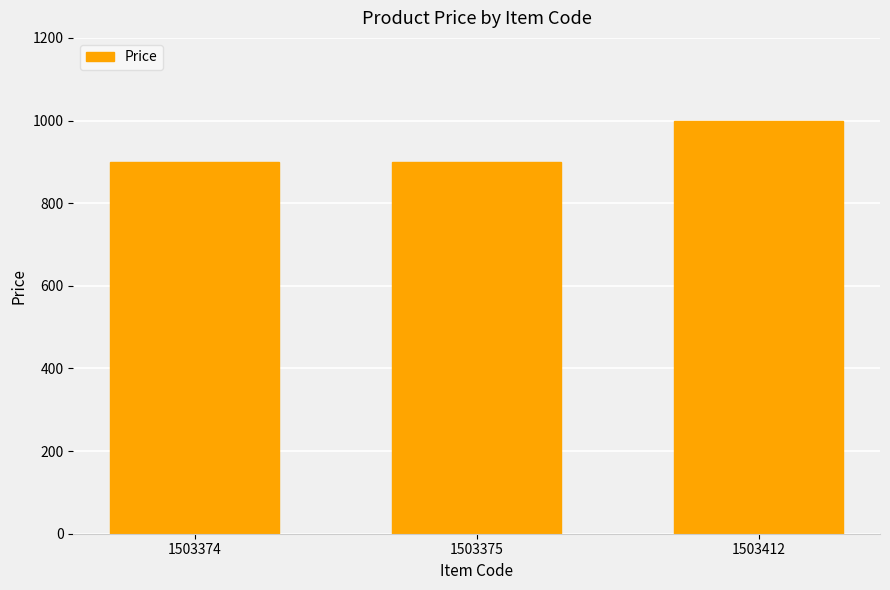

Are the bars grouped side by side (vs. stacked)?

No